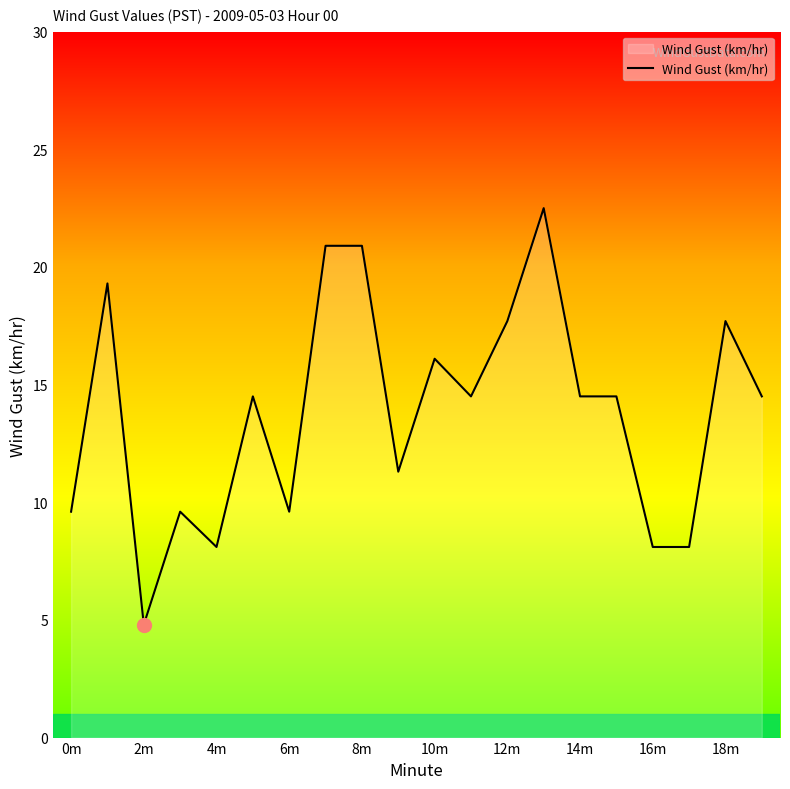

How many lines are shown in the chart?

1